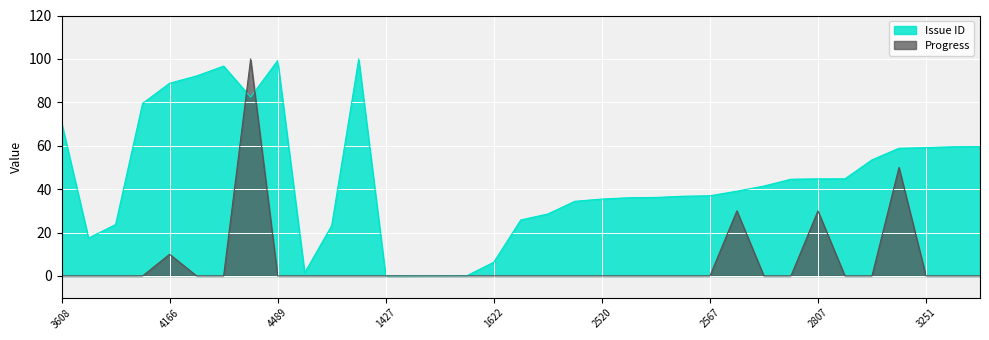

Does the chart display data point markers on the line(s)?

No